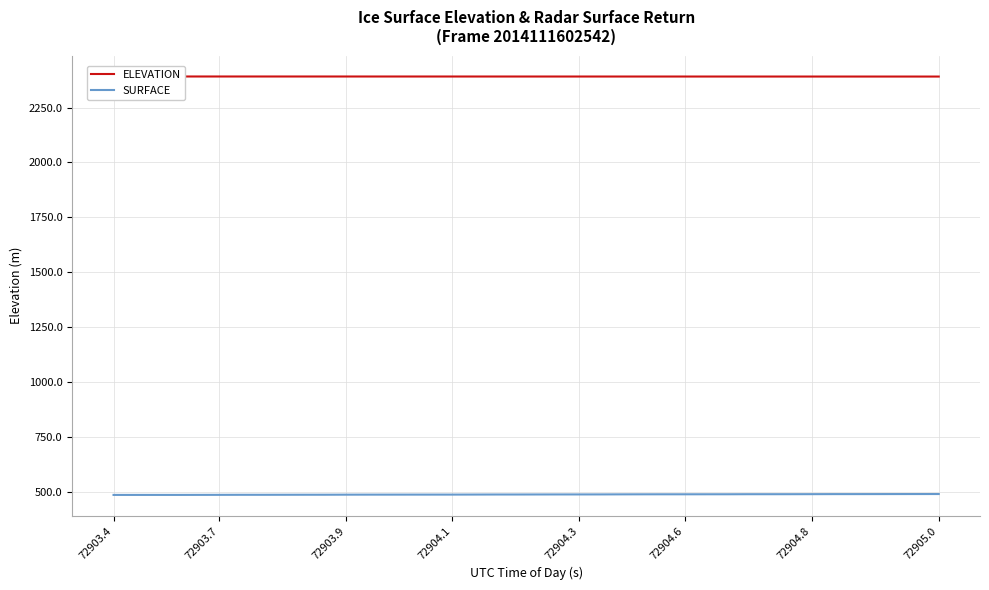

At how many categories does at least one series exceed 1869?

40